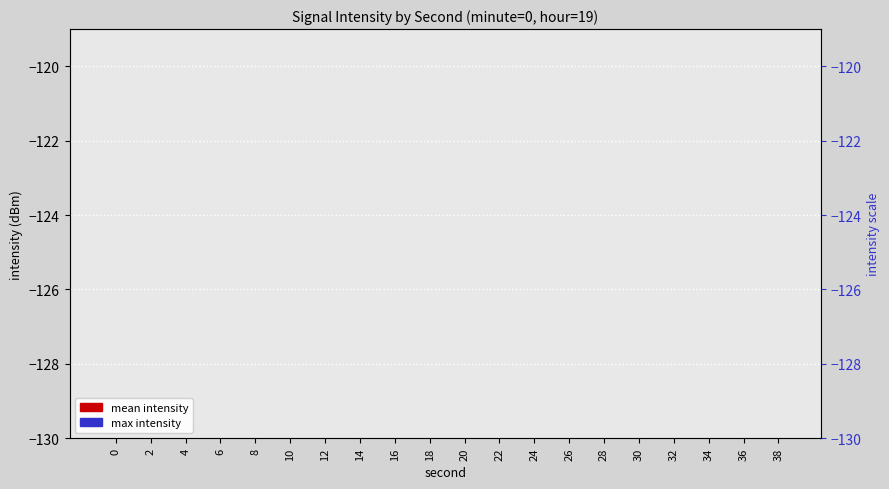

What are all the series names shown in the legend?

mean intensity, max intensity